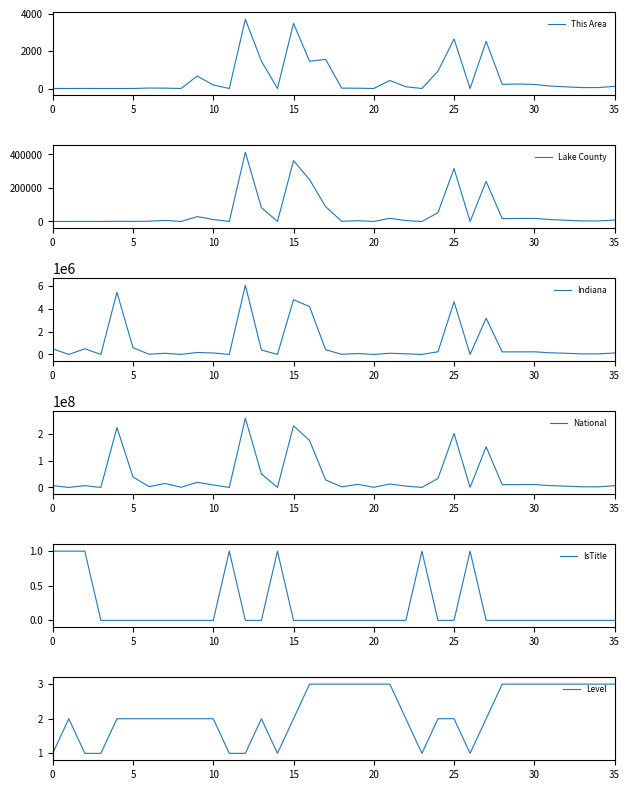

How many lines are shown in the chart?

6